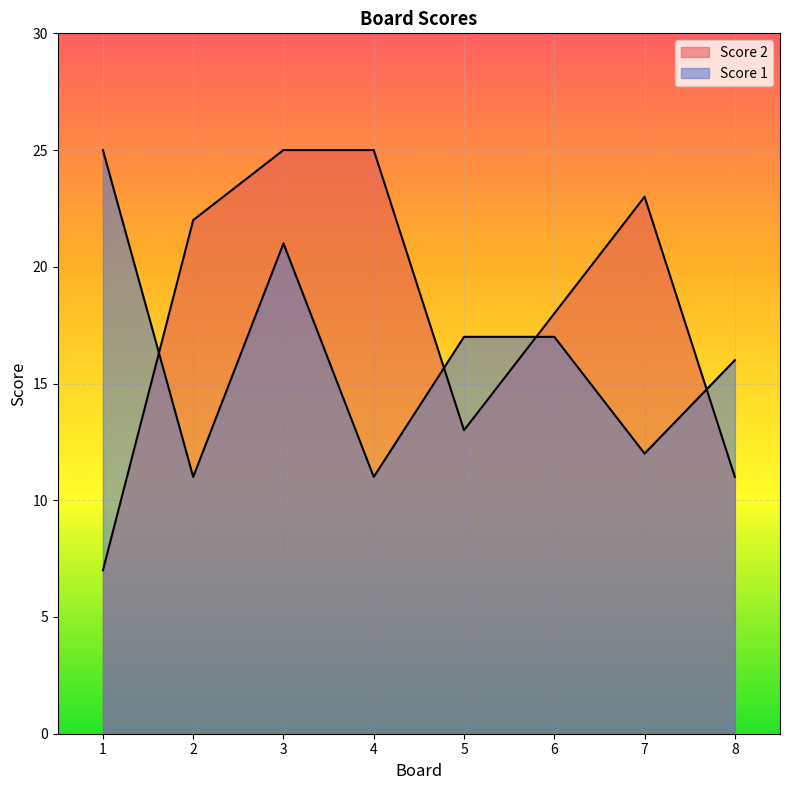

How many lines are shown in the chart?

2